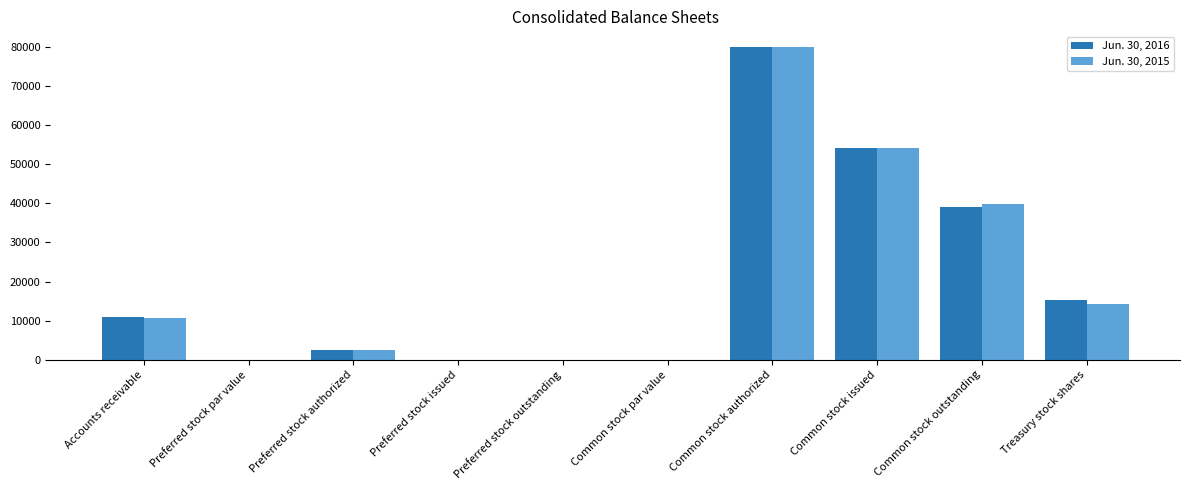

At which label does Jun. 30, 2015 reach its peak?

Common stock authorized